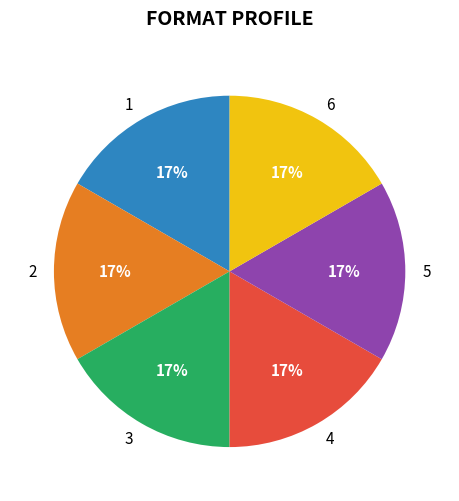

Is there any slice that represents more than half of the pie?

No